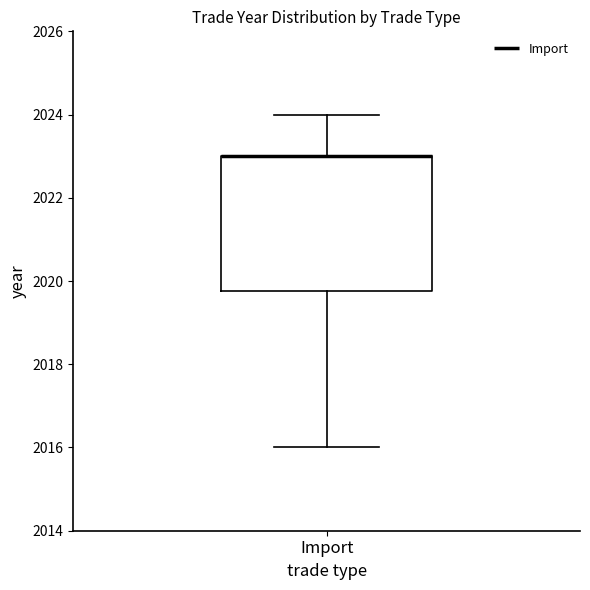

Where is the upper edge of the box for Import on the y-axis? The values are not printed on the chart, so give them approximately, as read against the axis.

2023.0